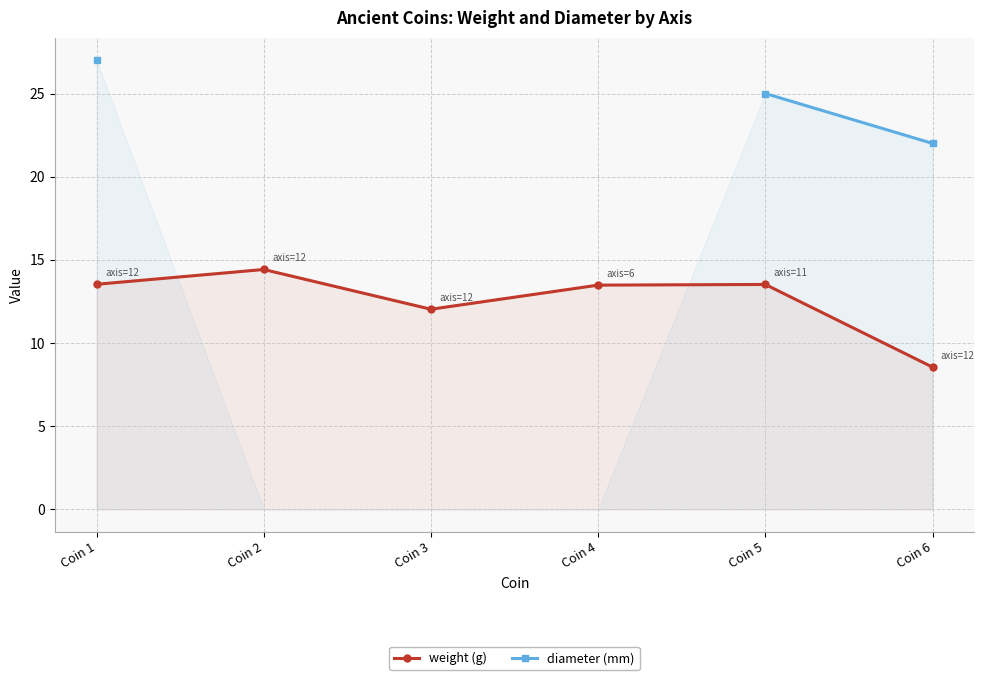

What is the sum of the weight (g) values at Coin 4 and Coin 3?

25.5